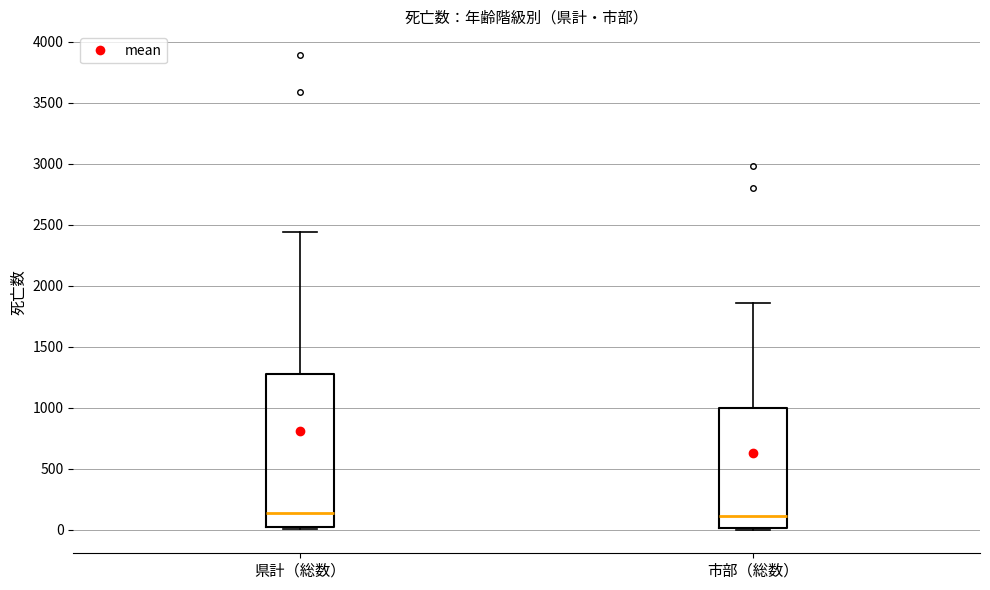

Which box is the tallest, from its lower edge to its upper edge?

県計（総数）